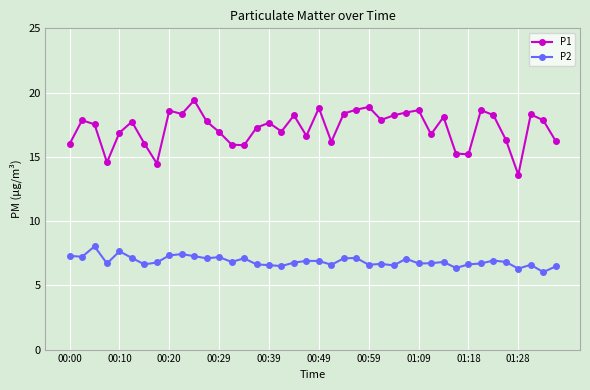

Rank the series by their maximum value, from highest to lowest.

P1, P2